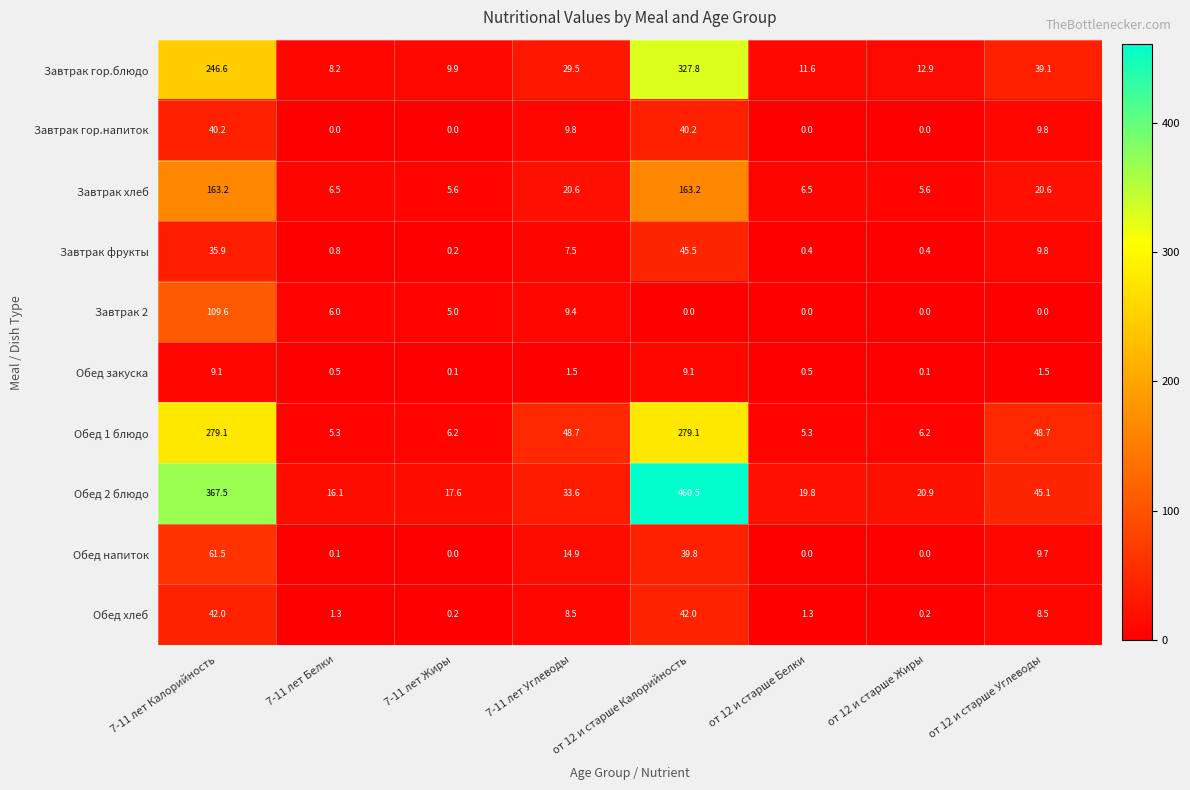

How many values in the Завтрак фрукты series exceed 7?

4